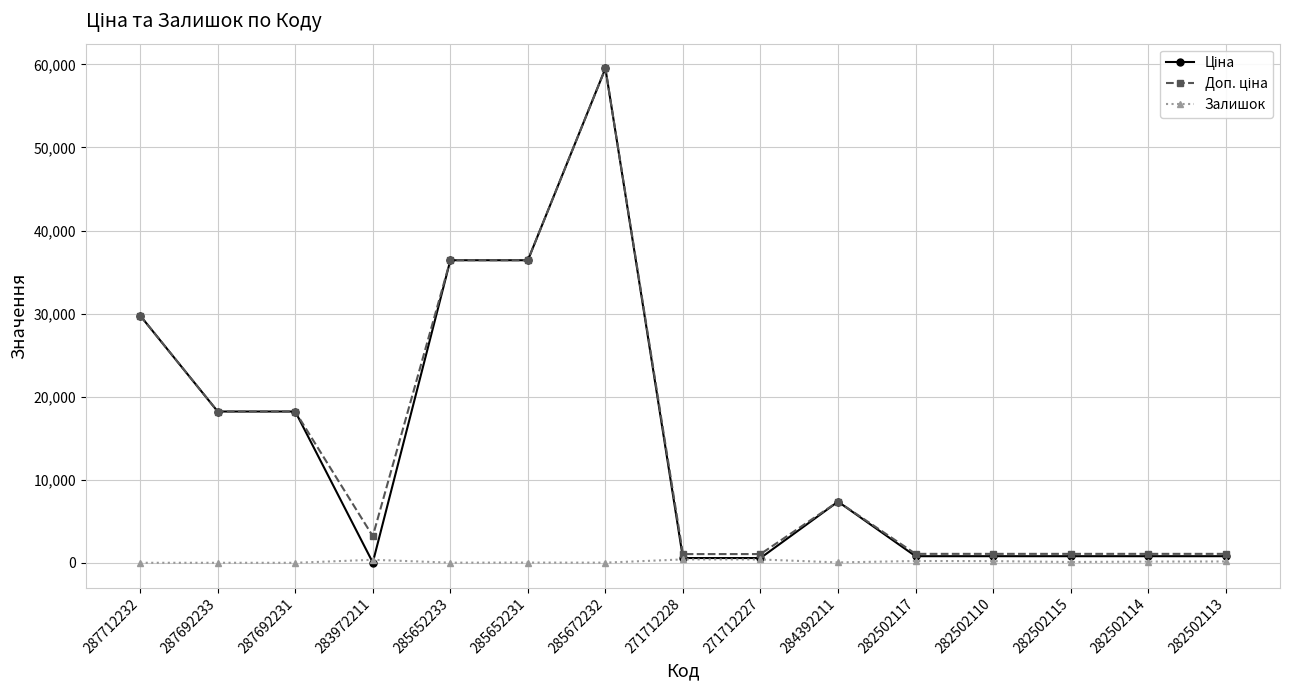

What is the difference between the highest and lowest values at 287692231?

18212.0